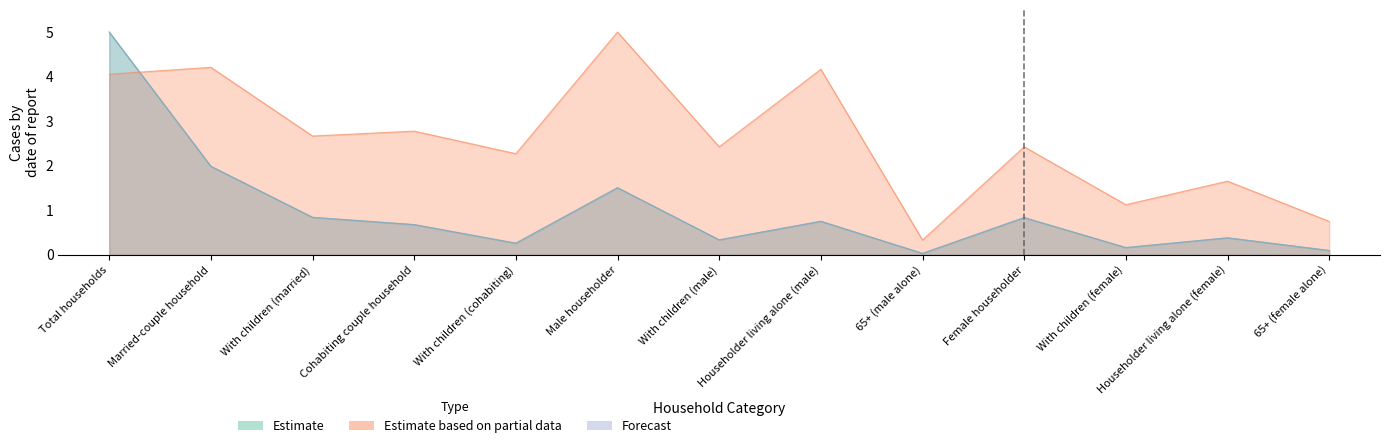

Which series has the largest total across all categories?

Estimate based on partial data